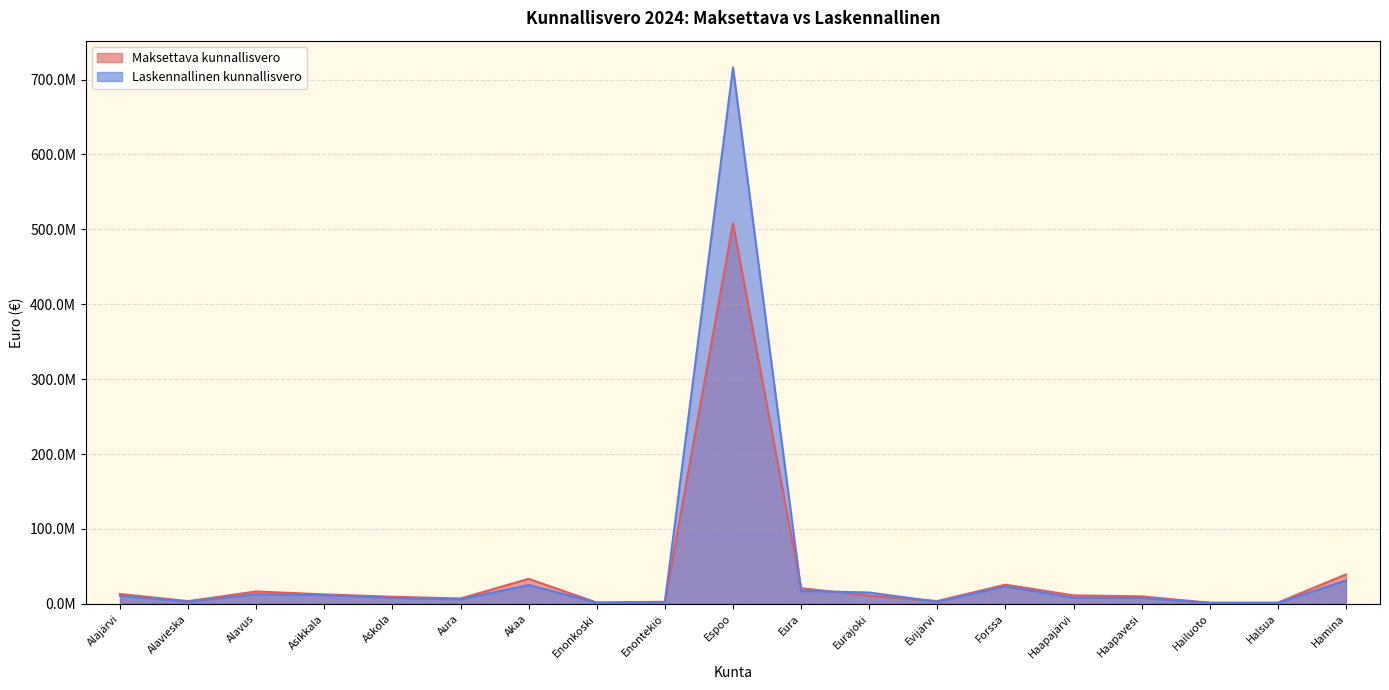

List the series in order of their overall mean, highest first.

Laskennallinen kunnallisvero, Maksettava kunnallisvero